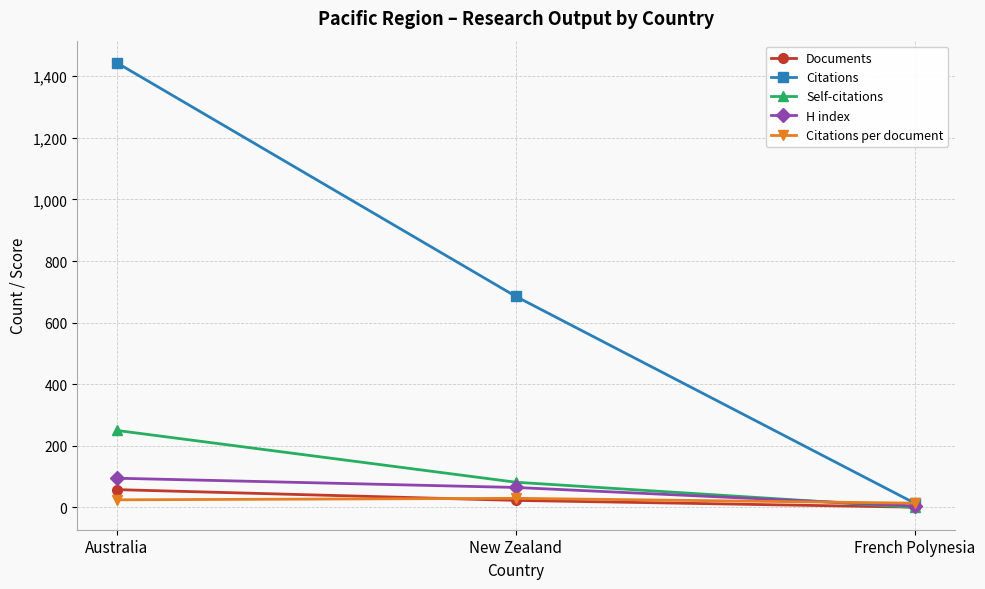

How many lines are shown in the chart?

5